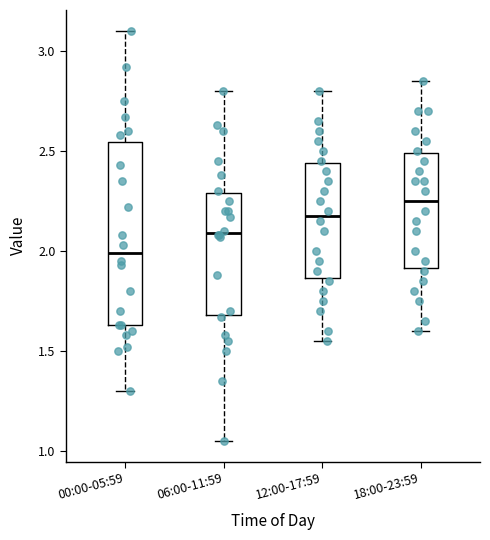

Which box has the highest median line?

18:00-23:59